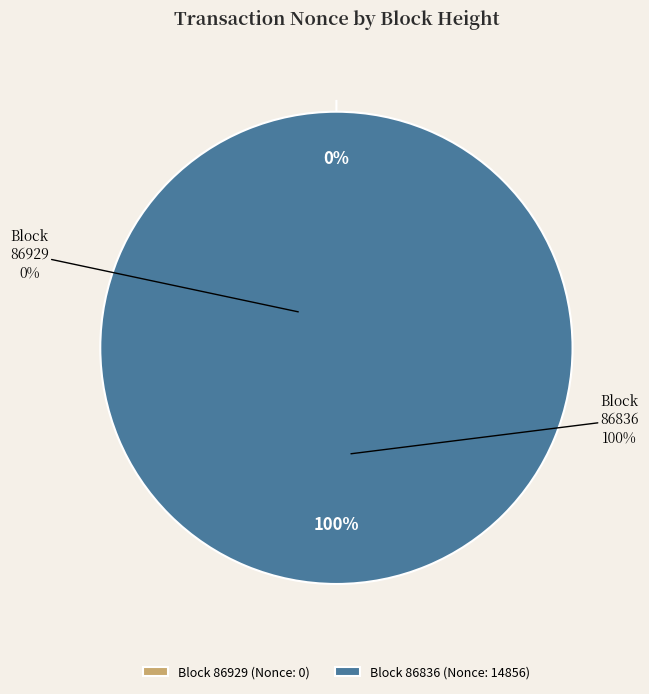

Which slice represents more than half of the pie?

86836